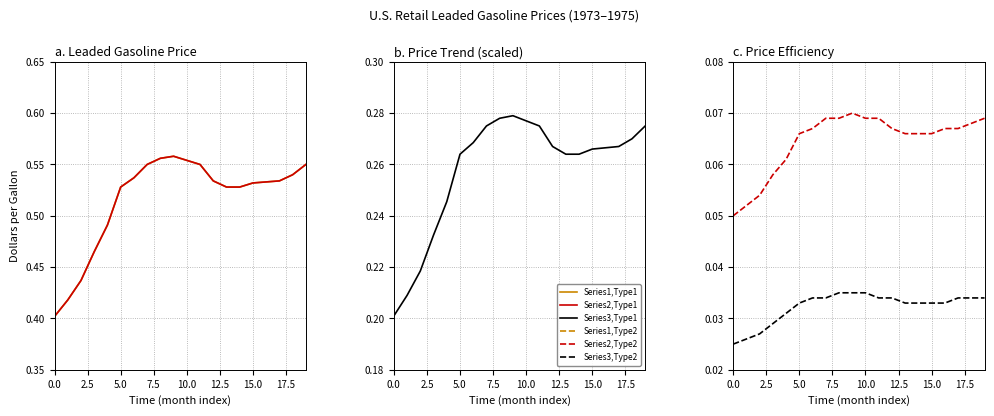

True or false: Leaded Regular (normalized) and Leaded Regular, U.S. City Avg cross at least once.

False